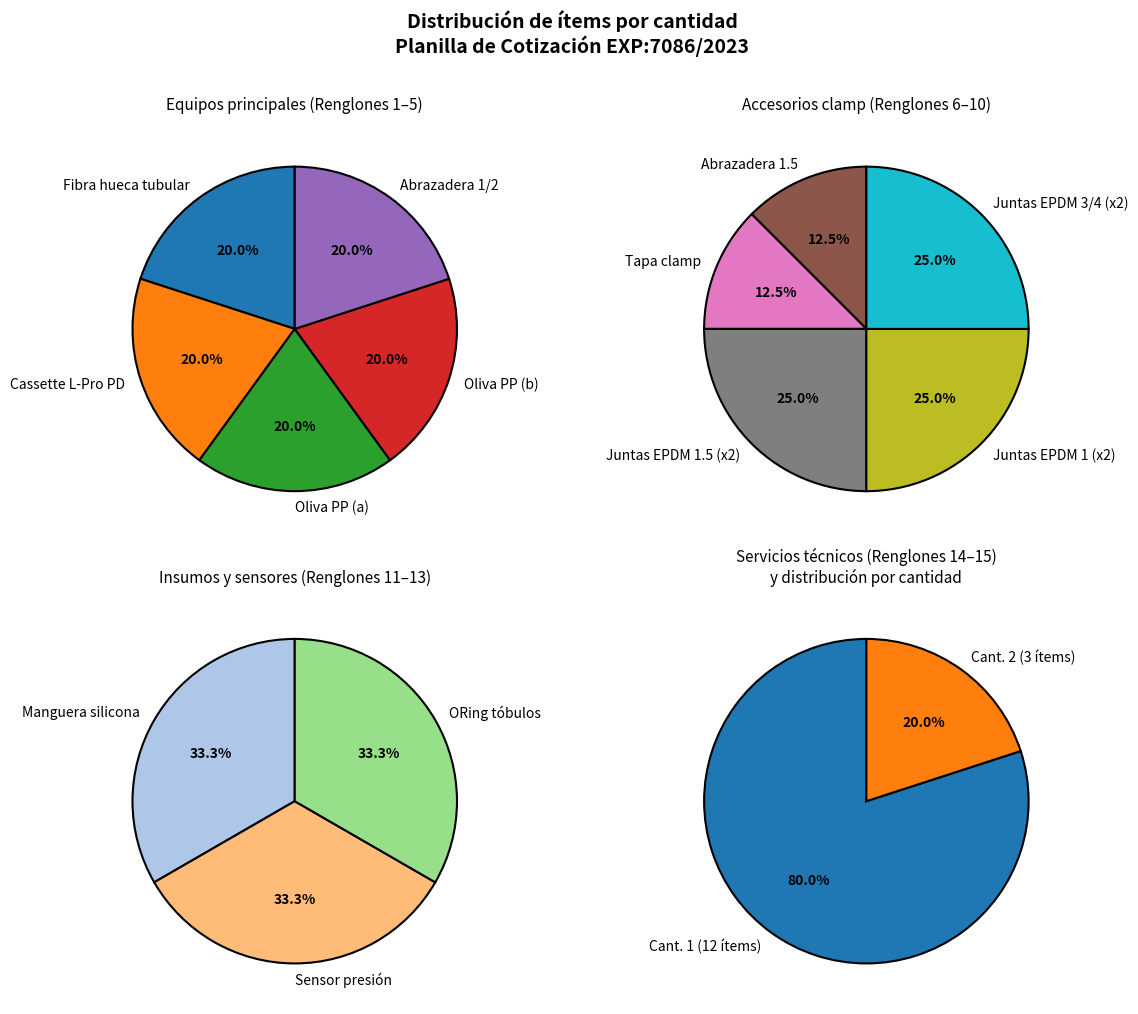

How many segments does this pie chart have?

15